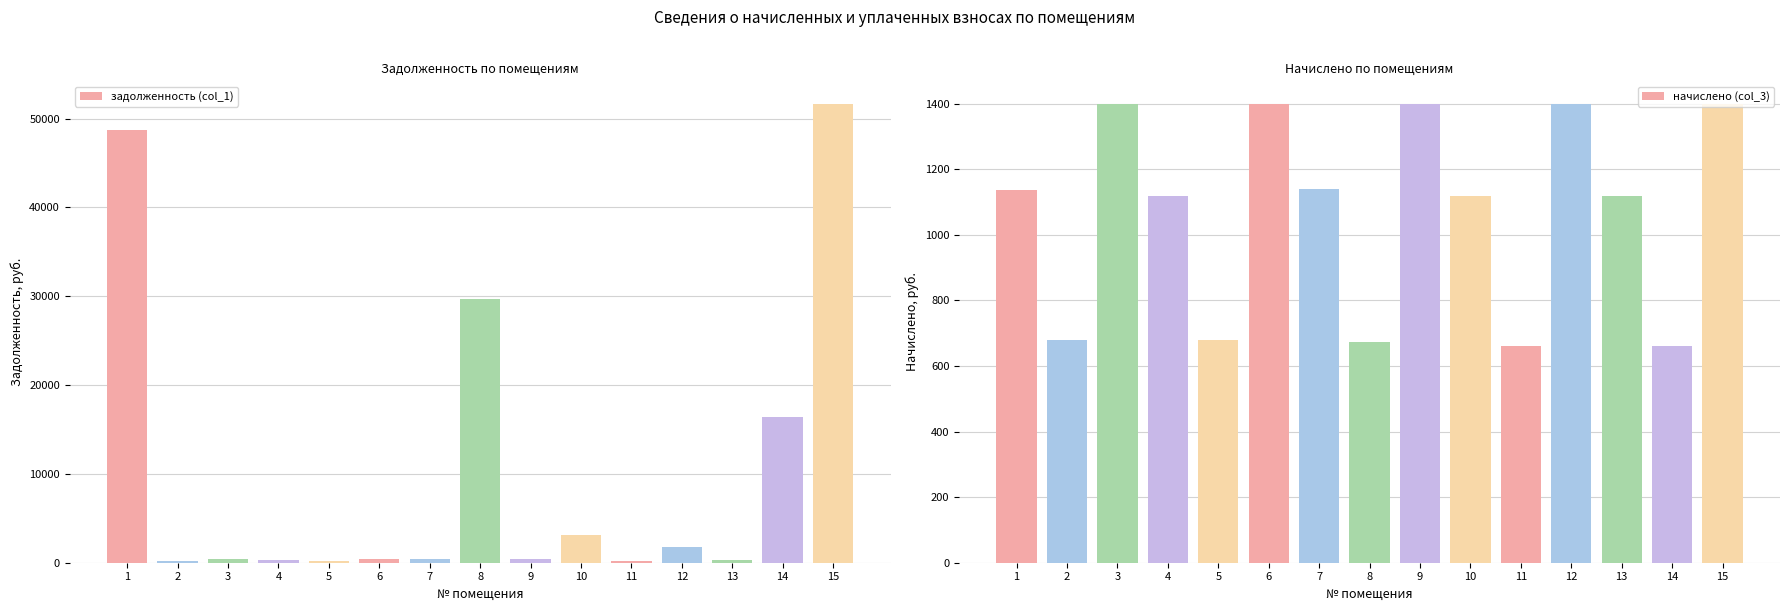

At which label is задолженность (col_1) closest to 25904?

8